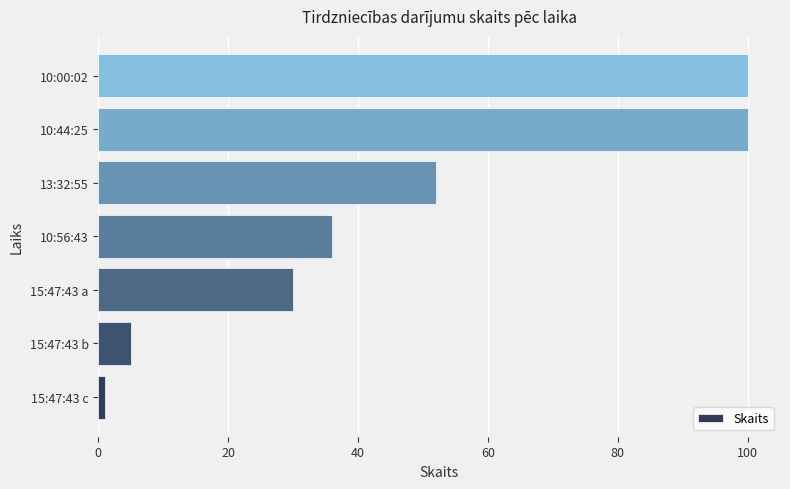

Reading top to bottom, what are all the values shown in this chart?

10:00:02=100	10:44:25=100	13:32:55=52	10:56:43=36	15:47:43 a=30	15:47:43 b=5	15:47:43 c=1